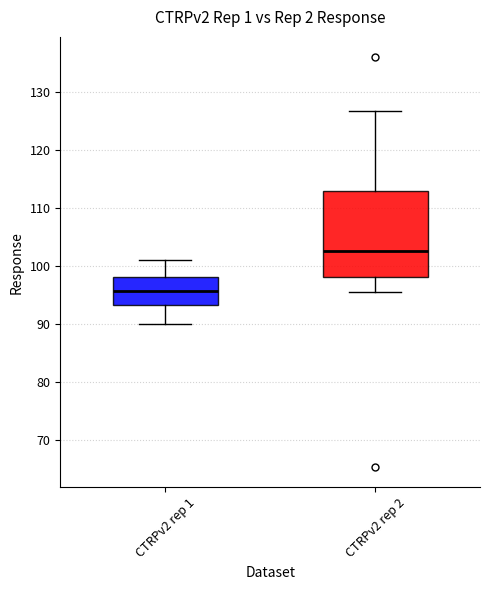

Which box has the lowest median line?

CTRPv2 rep 1